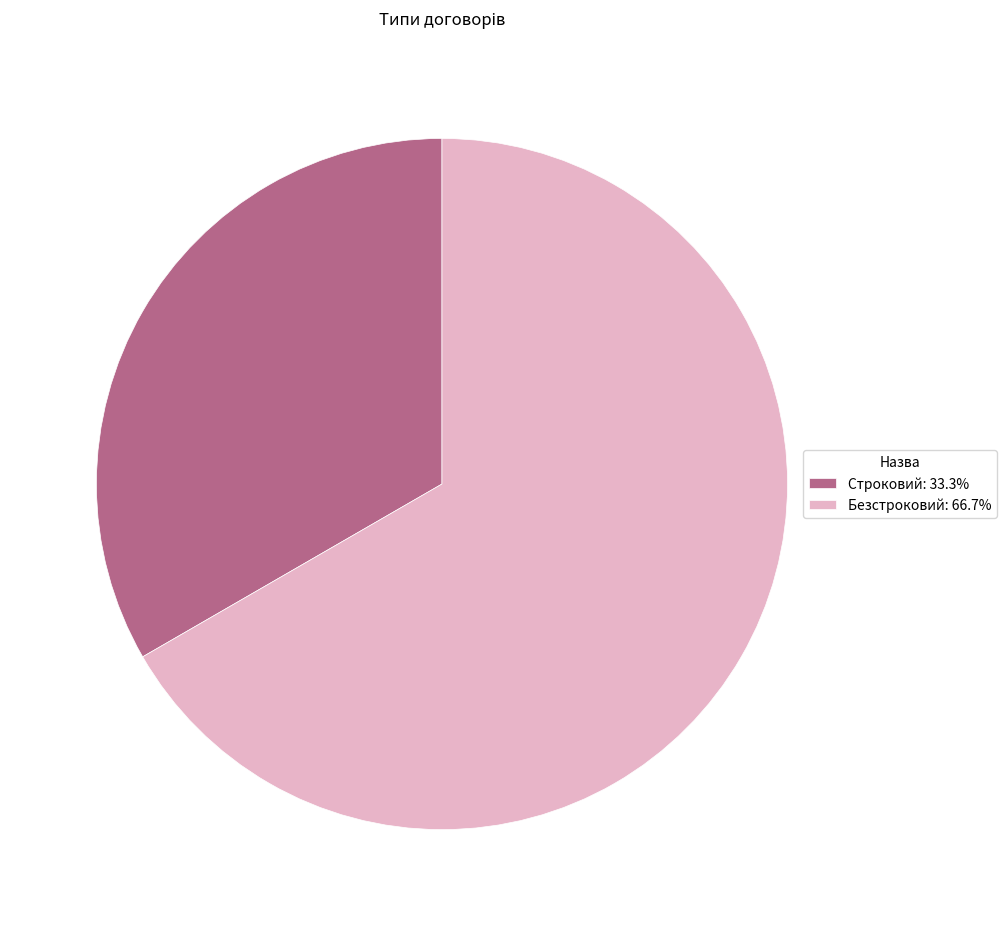

Which has a higher value, Безстроковий or Строковий?

Безстроковий